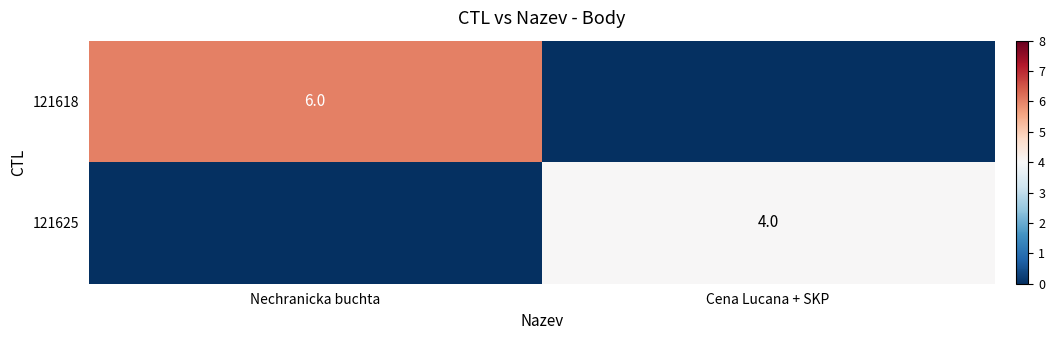

Is it true that 121625 equals 6 at Cena Lucana + SKP?

False